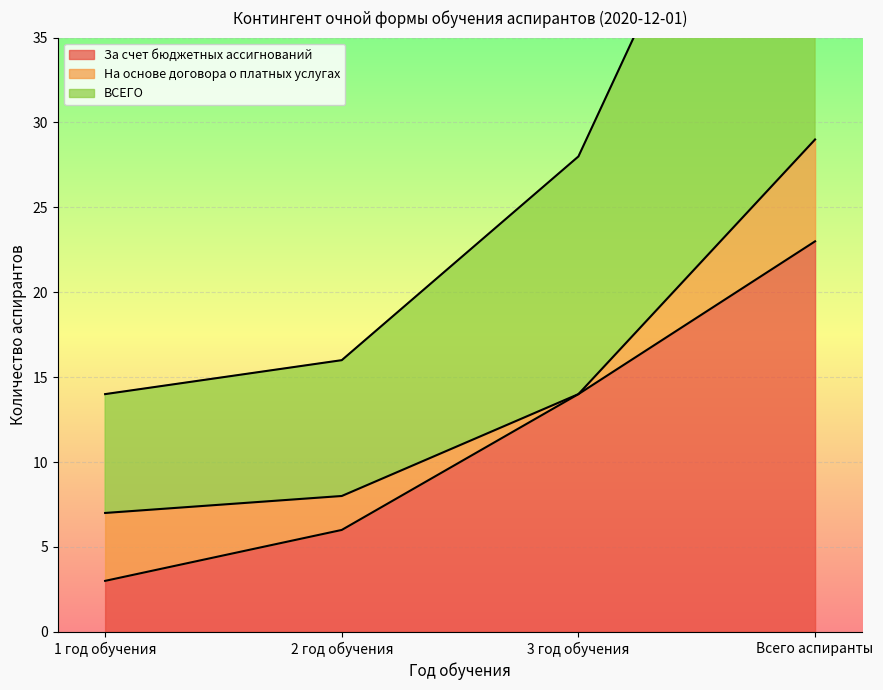

True or false: За счет бюджетных ассигнований has a value of 1 at 2 год обучения.

False